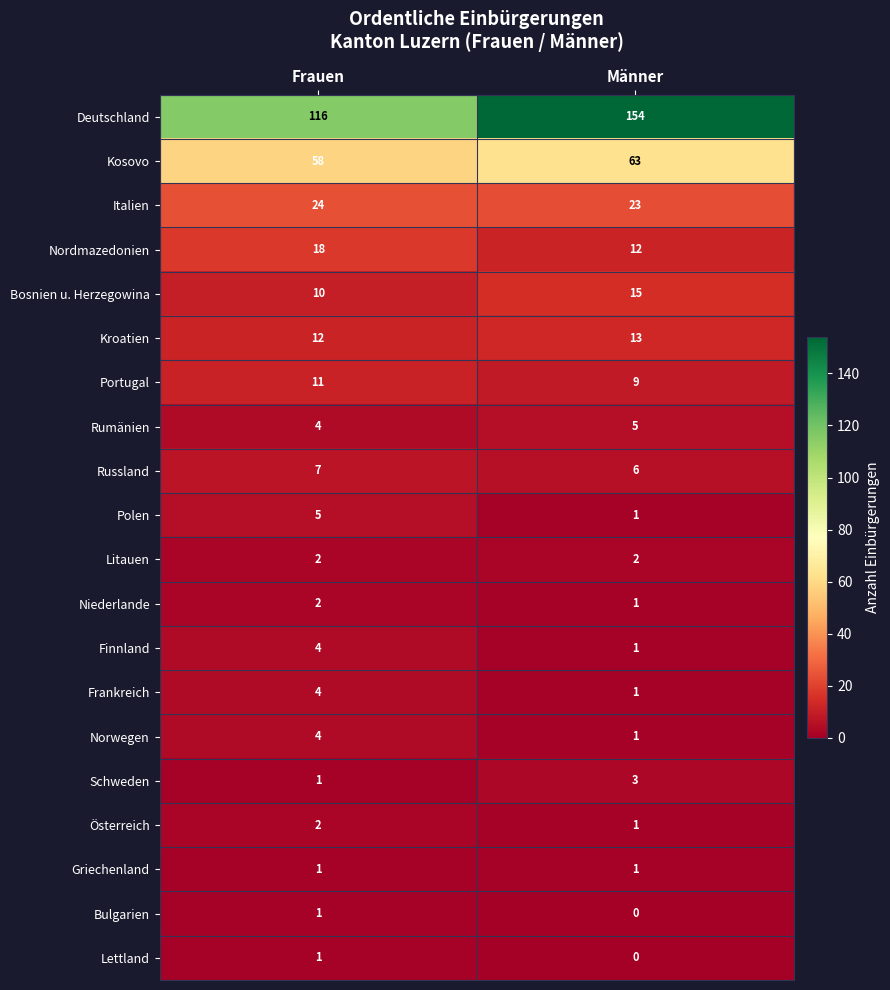

At which label is Italien closest to 23?

Männer